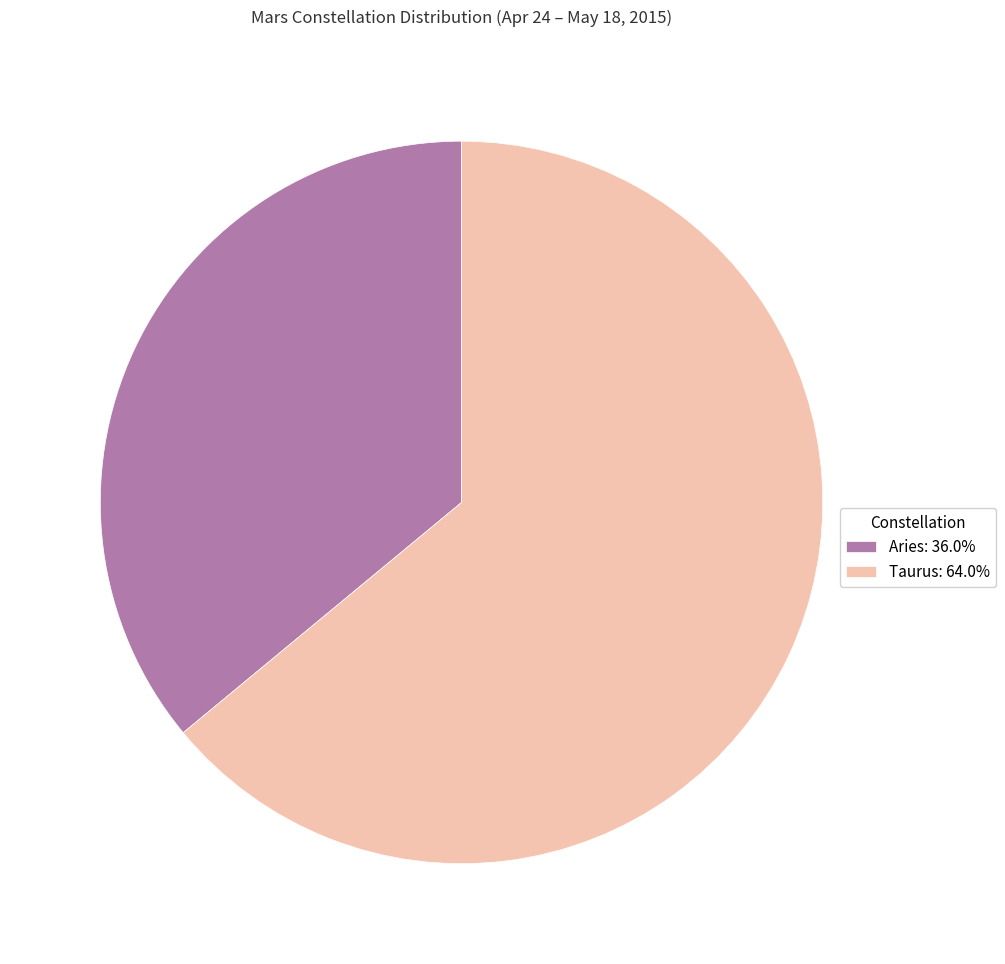

How many slices are in this pie chart?

2